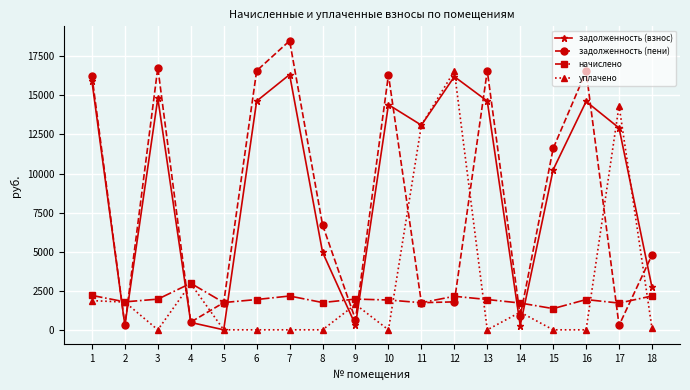

Is the value of задолженность (пени) at 5 greater than the value of задолженность (взнос) at 2?

Yes